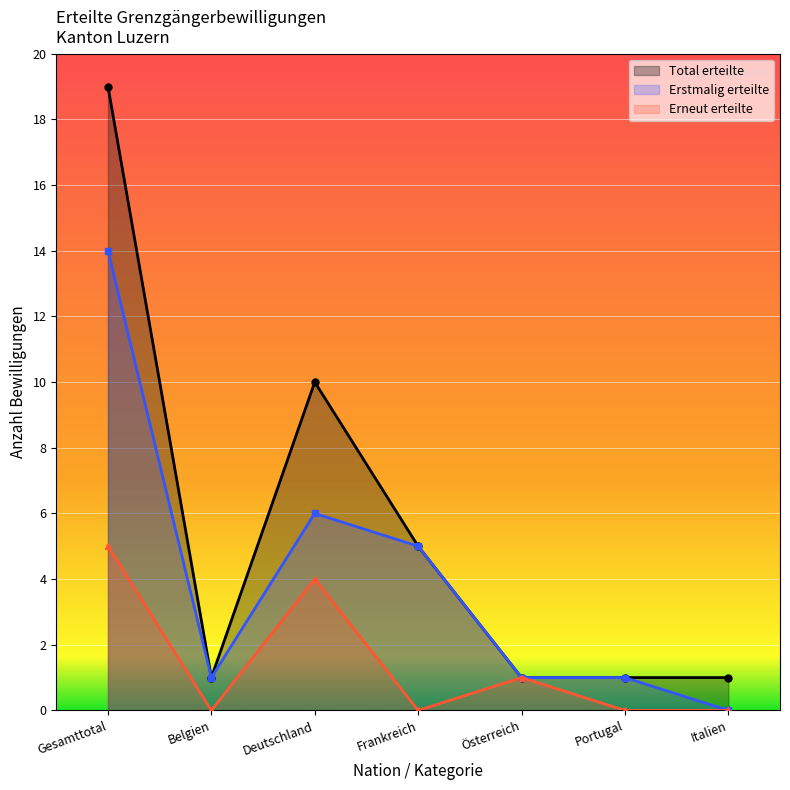

Reading right to left, list all the values displayed in this chart.

Total erteilte: Italien=1	Portugal=1	Österreich=1	Frankreich=5	Deutschland=10	Belgien=1	Gesamttotal=19
Erstmalig erteilte: Italien=0	Portugal=1	Österreich=1	Frankreich=5	Deutschland=6	Belgien=1	Gesamttotal=14
Erneut erteilte: Italien=0	Portugal=0	Österreich=1	Frankreich=0	Deutschland=4	Belgien=0	Gesamttotal=5